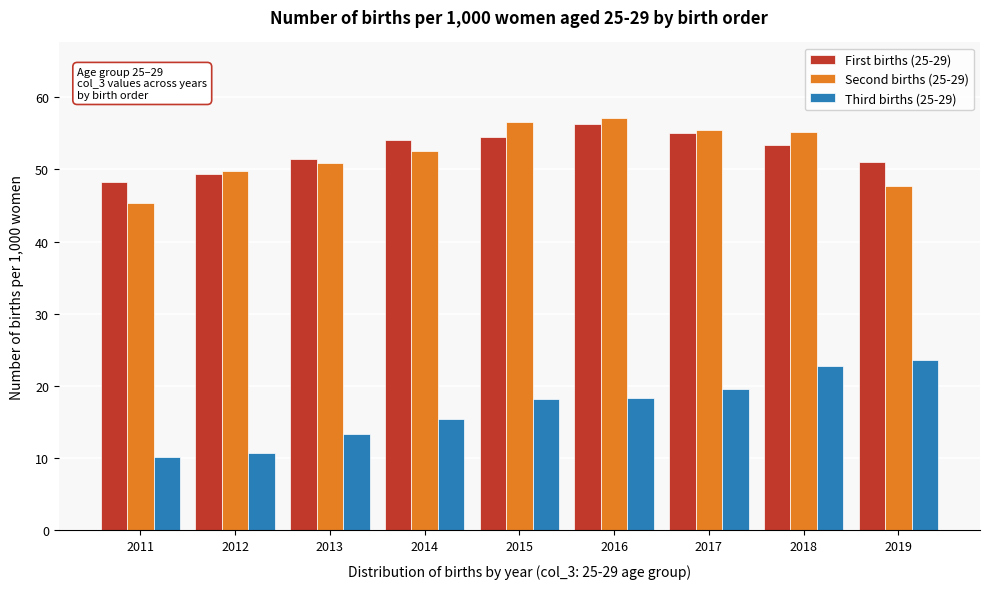

What is the total value across all series at 2019?

122.3